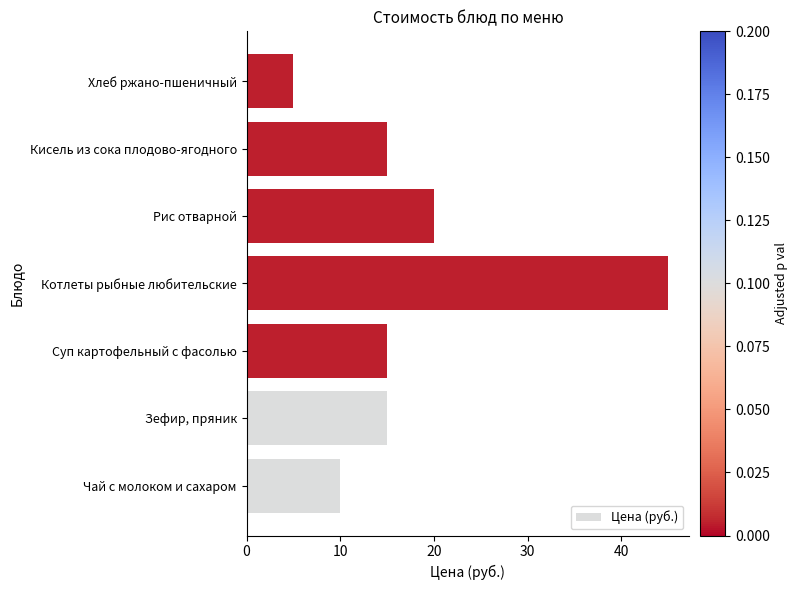

What is the greatest value displayed?

45